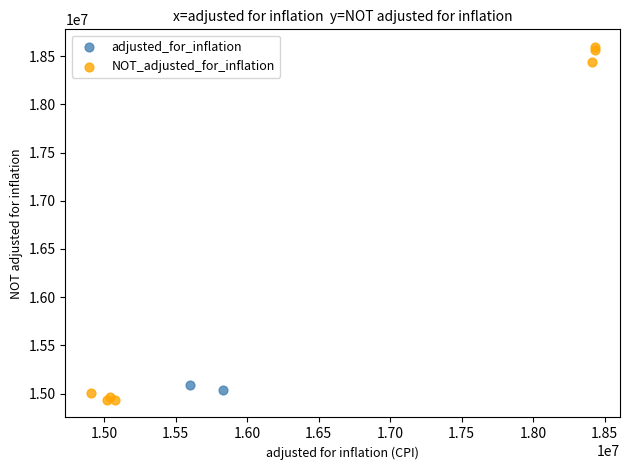

What are all the series names shown in the legend?

adjusted_for_inflation, NOT_adjusted_for_inflation